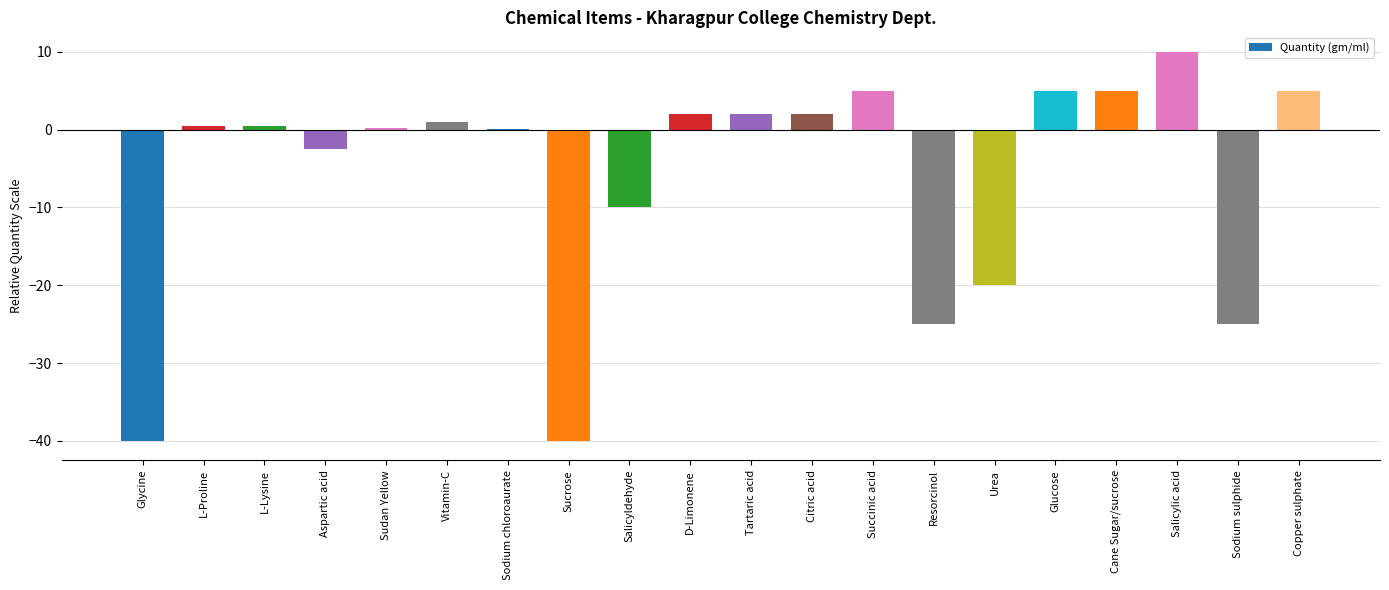

What is the change in value from L-Proline to D-Limonene?

+1.5